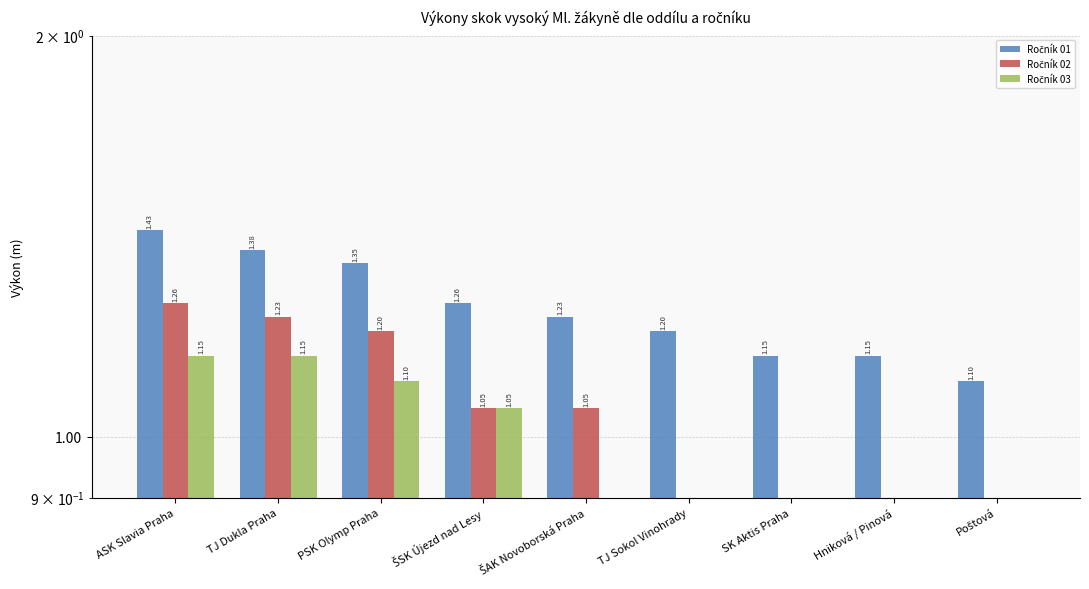

Is it true that Ročník 01 equals 1.1 at Poštová?

True